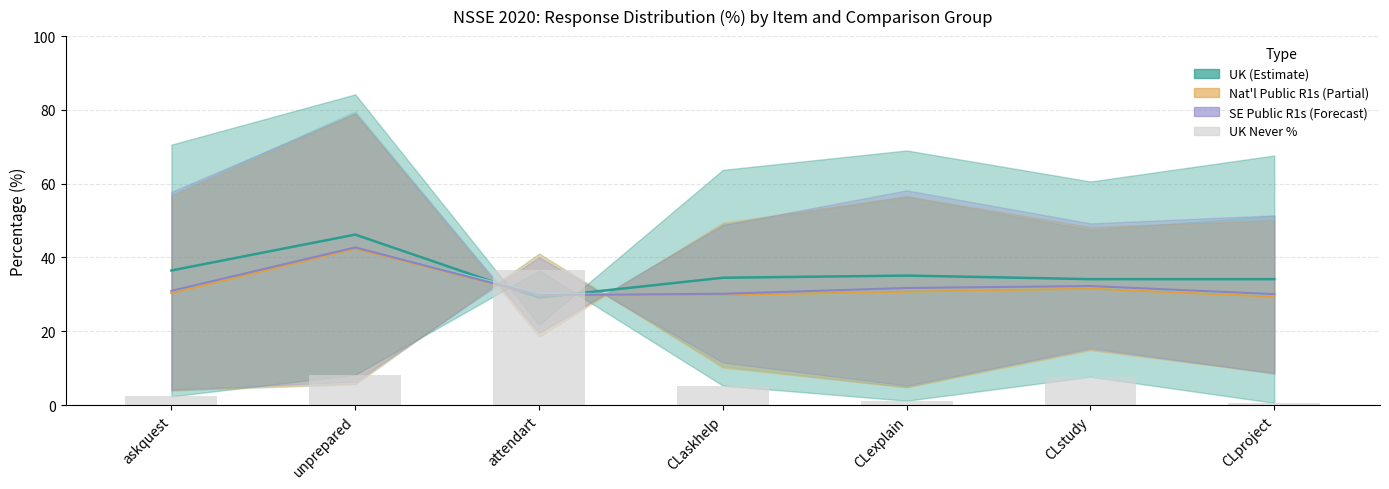

What is the label of the 3rd bar from the right?

CLexplain